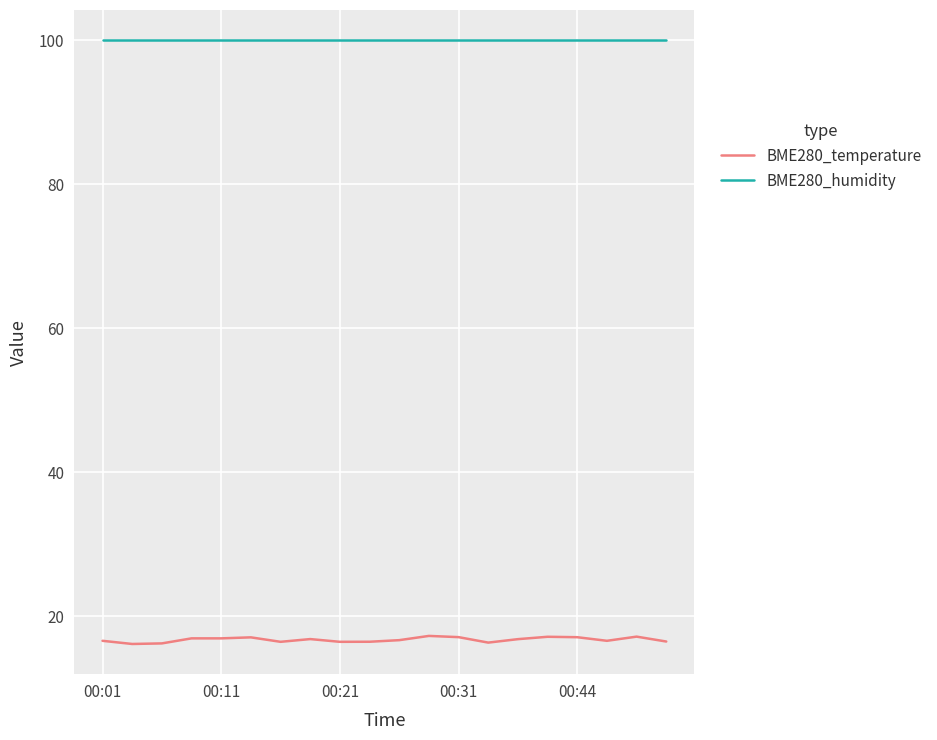

Which series has the largest range (max minus min)?

BME280_temperature